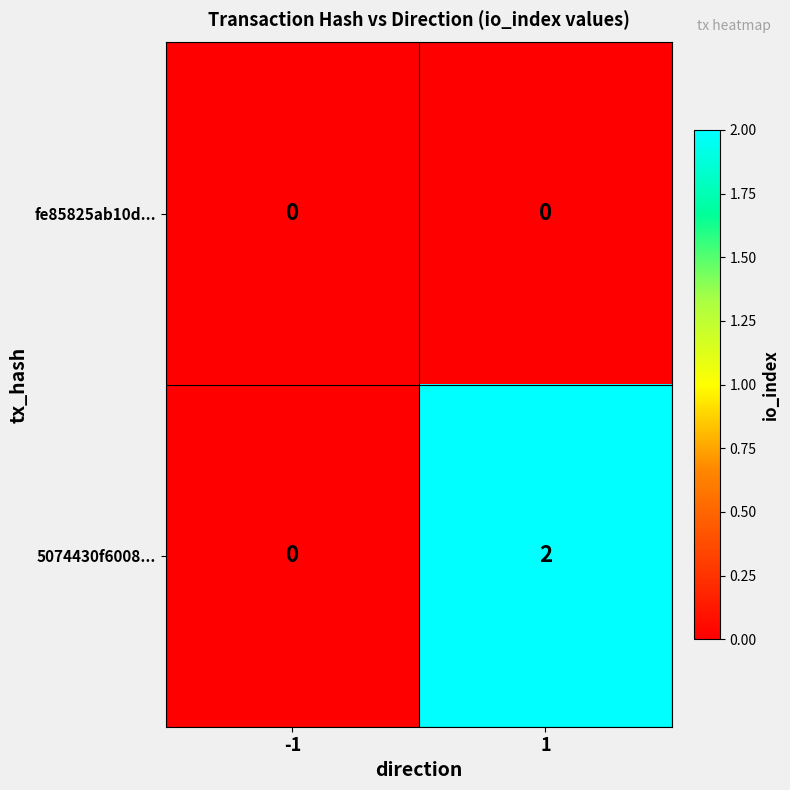

Rank the categories by 5074430f6008... value from lowest to highest.

-1, 1